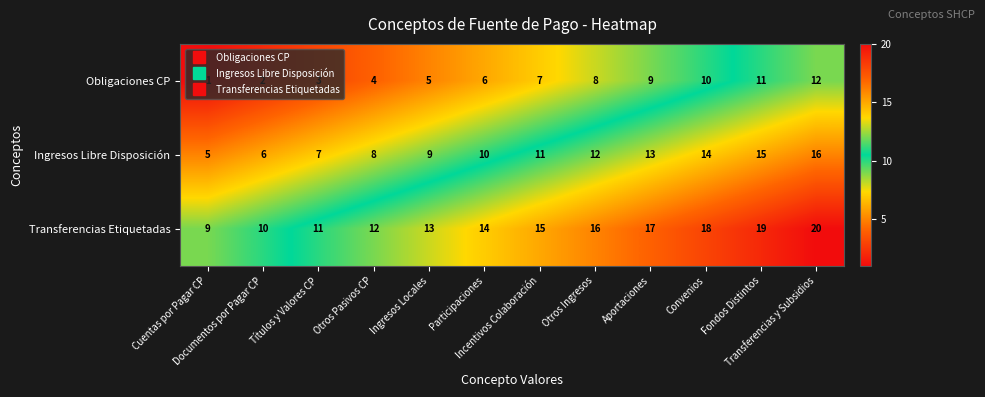

What is the minimum value for Transferencias Etiquetadas?

9